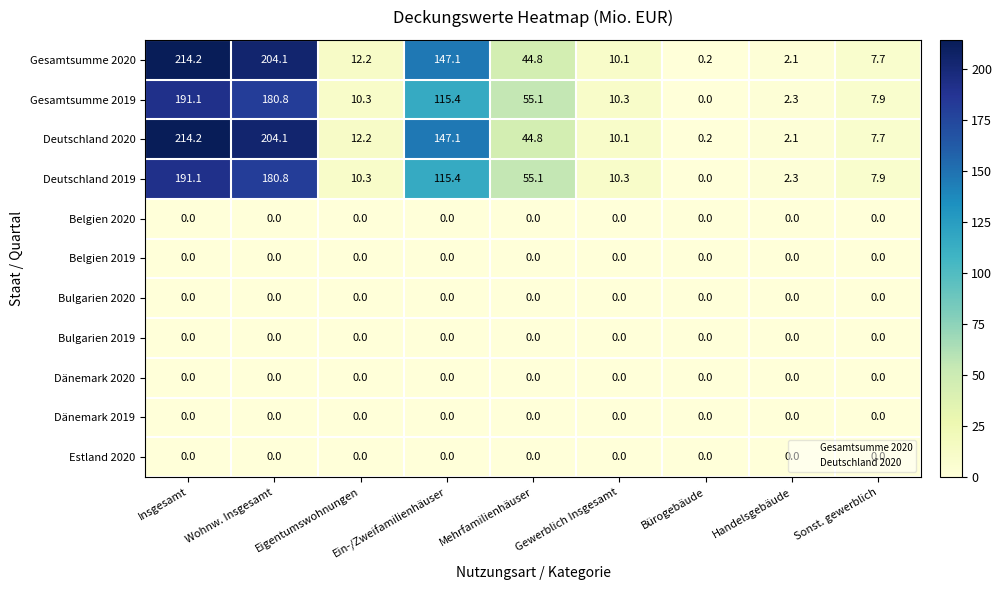

What is the maximum value shown in the chart?

214.2